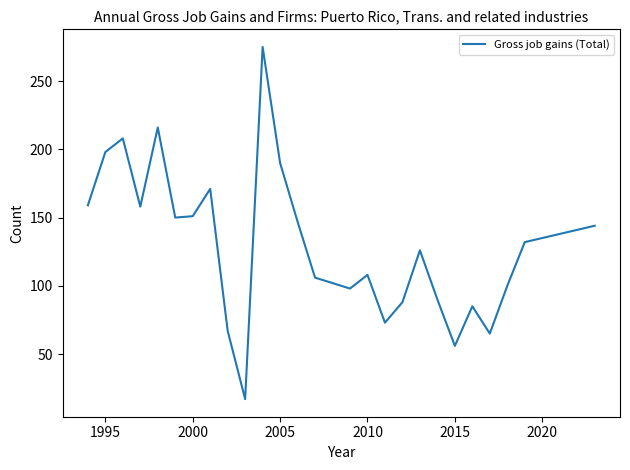

What is the smallest value displayed?

17